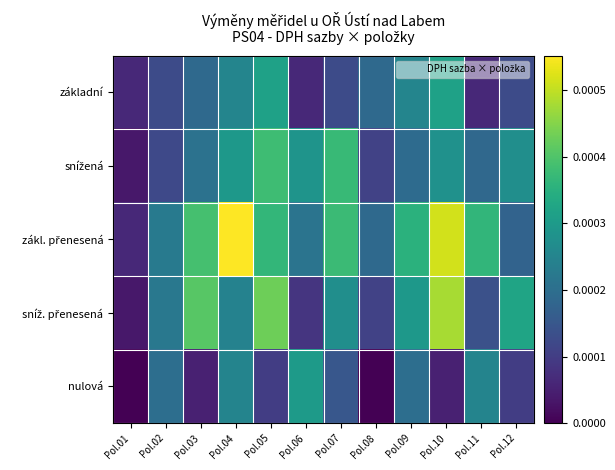

Which series has the widest spread of values?

zákl. přenesená